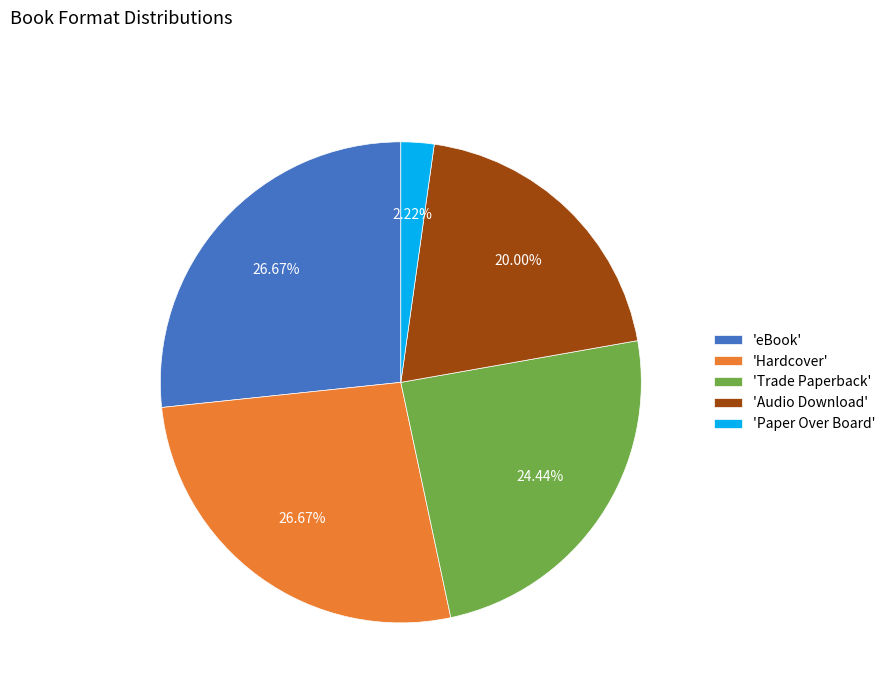

To the nearest percent, what is the average slice percentage?

20%